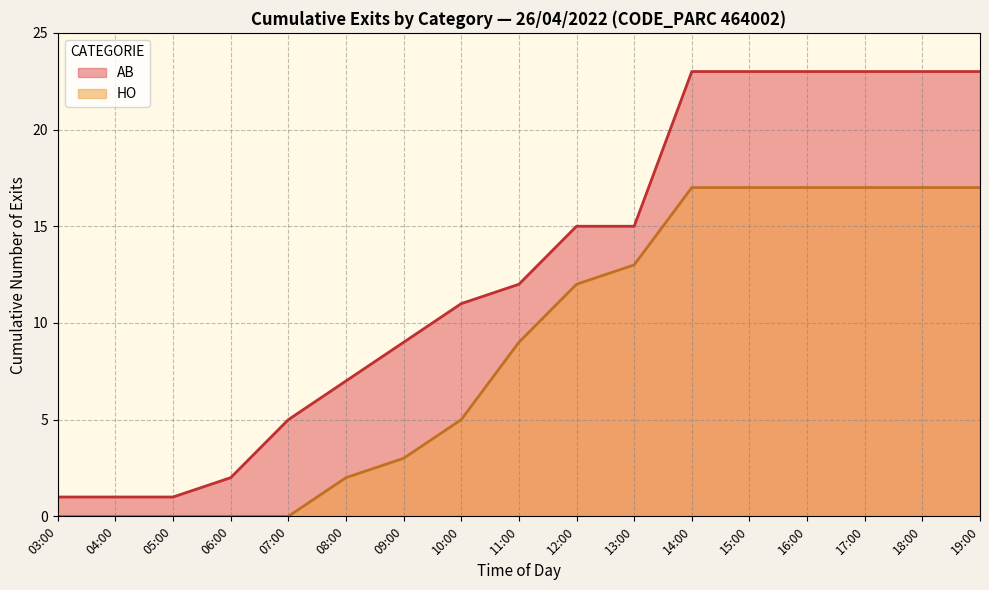

How many categories are shown in the chart?

17